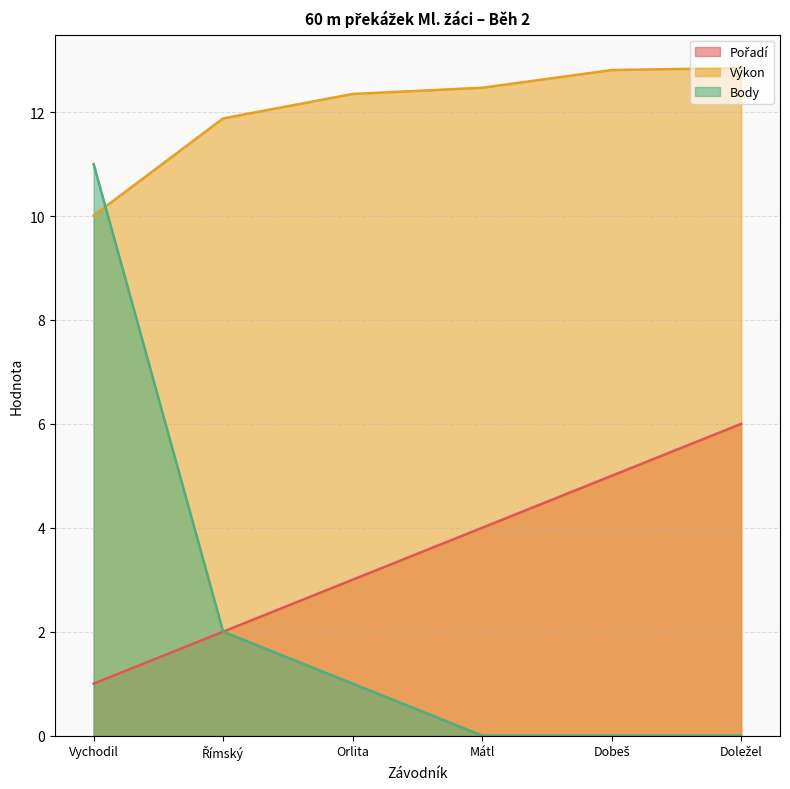

The value of Body at Vychodil is 11.0. True or false?

True